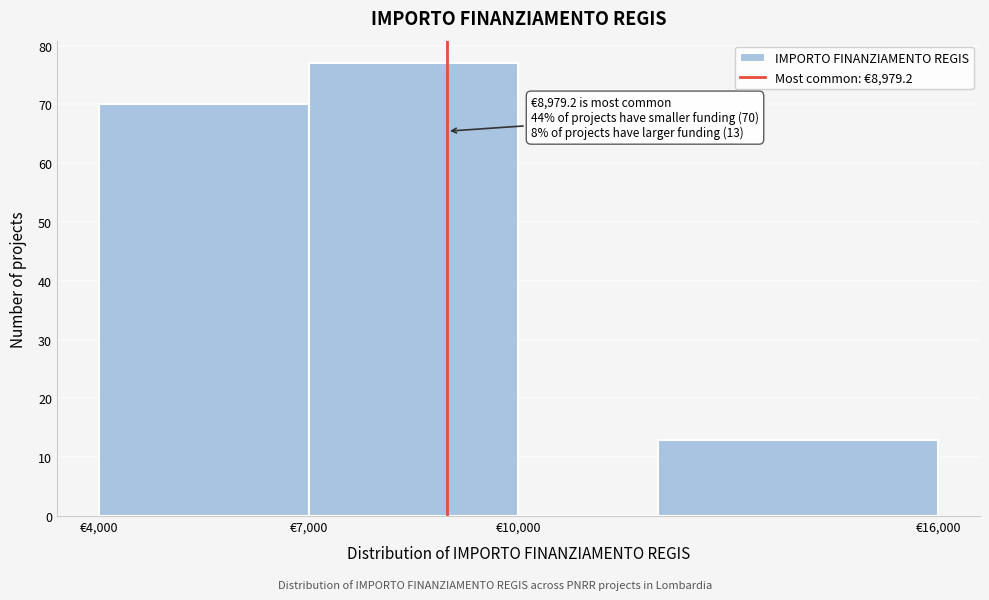

Over which range of the x-axis is the bar tallest?

7000 to 10000